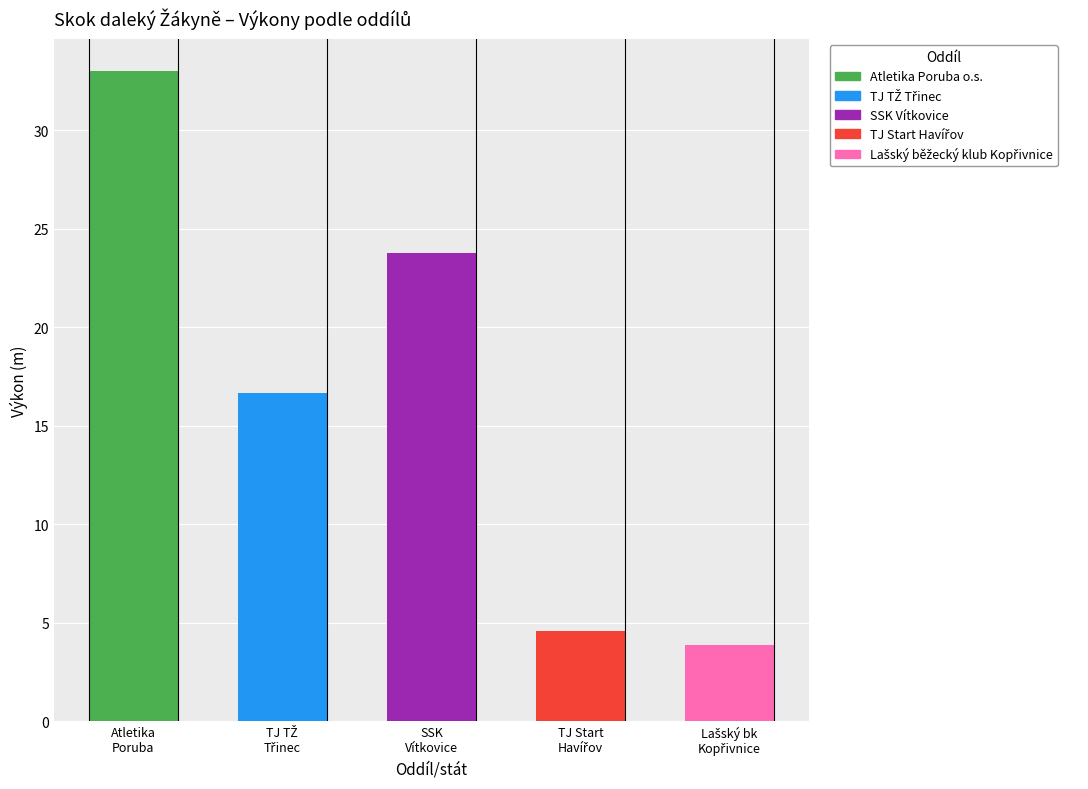

Which label corresponds to the largest value in the chart?

Atletika
Poruba